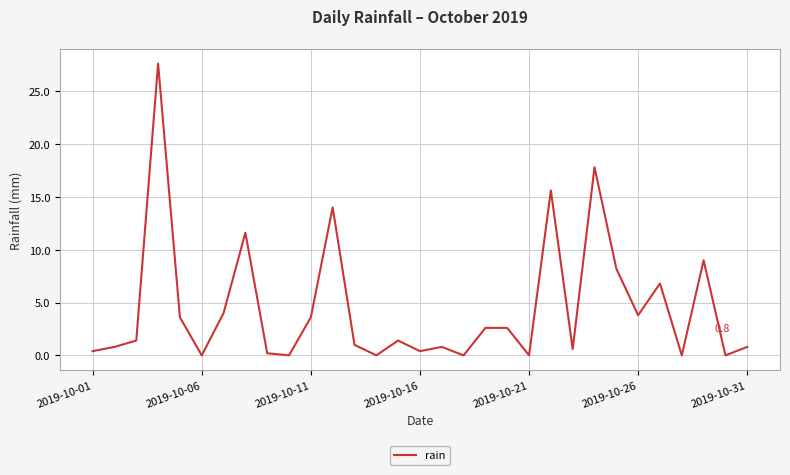

Reading right to left, extract all data points from this chart.

0.8	0.0	9.0	0.0	6.8	3.8	8.2	17.8	0.6	15.6	0.0	2.6	2.6	0.0	0.8	0.4	1.4	0.0	1.0	14.0	3.6	0.0	0.2	11.6	4.0	0.0	3.6	27.6	1.4	0.8	0.4